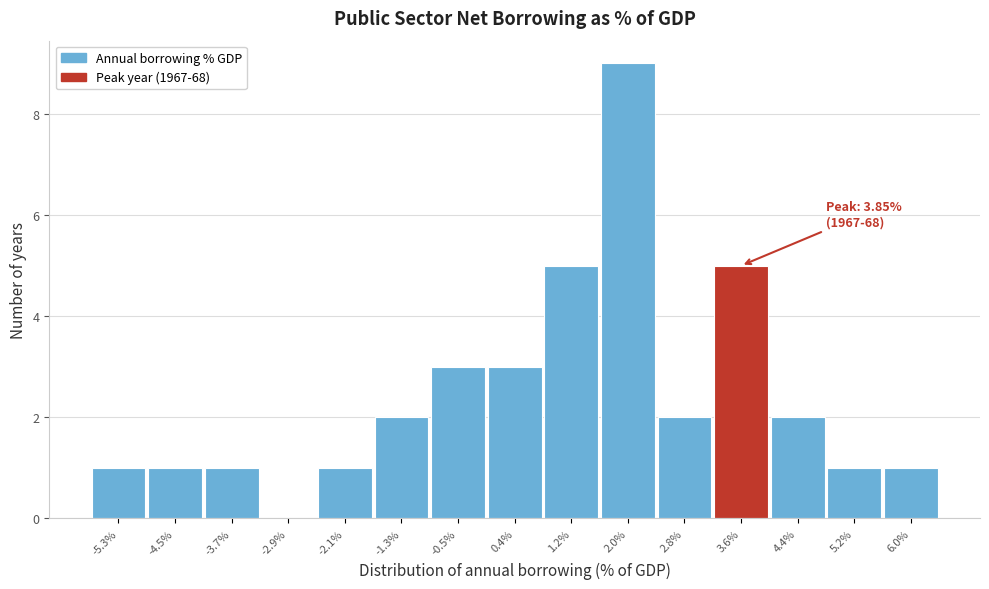

Reading left to right, transcribe all the data shown in this chart.

-5.3%=1	-4.5%=1	-3.7%=1	-2.9%=0	-2.1%=1	-1.3%=2	-0.5%=3	0.4%=3	1.2%=5	2.0%=9	2.8%=2	3.6%=5	4.4%=2	5.2%=1	6.0%=1